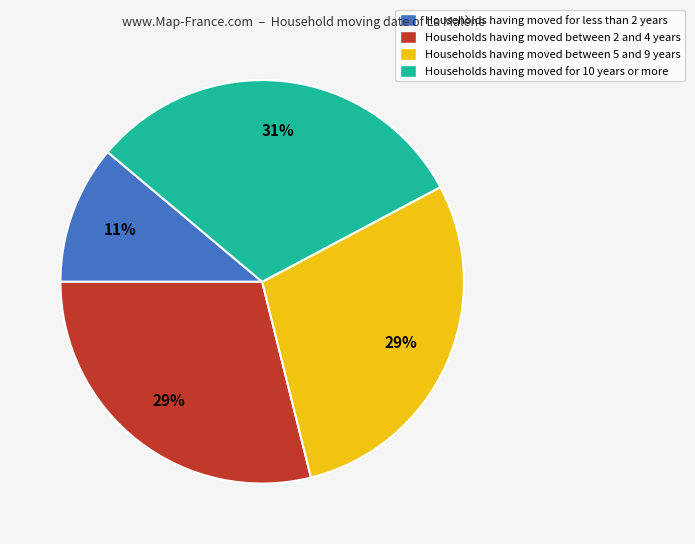

Is there a majority slice in this chart?

No